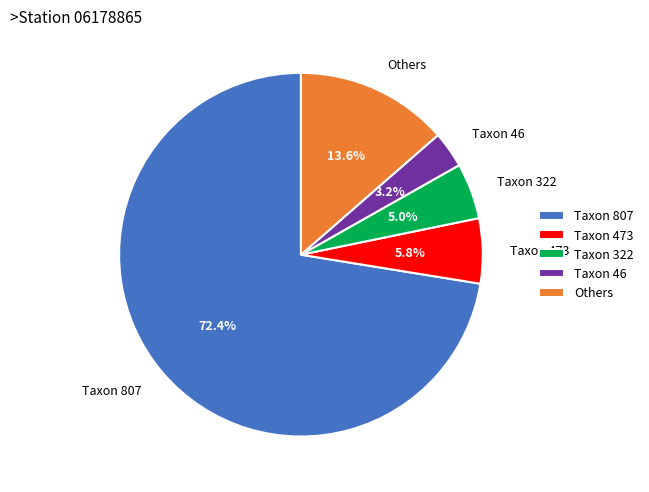

How many slices are in this pie chart?

5